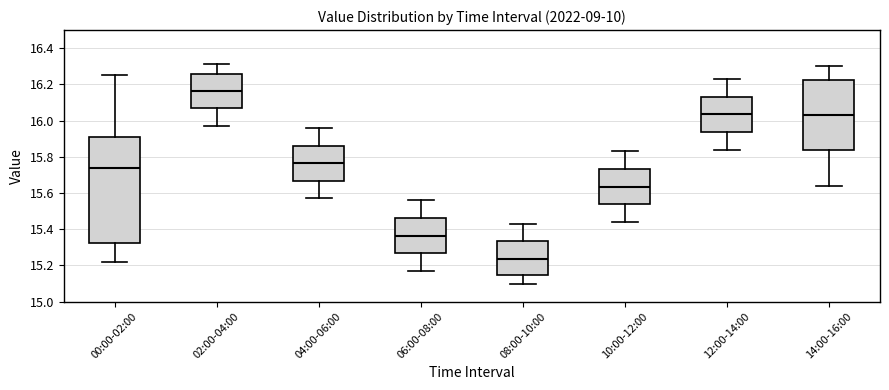

Where does the median line of the box for 06:00-08:00 sit on the y-axis? The values are not printed on the chart, so give them approximately, as read against the axis.

15.36